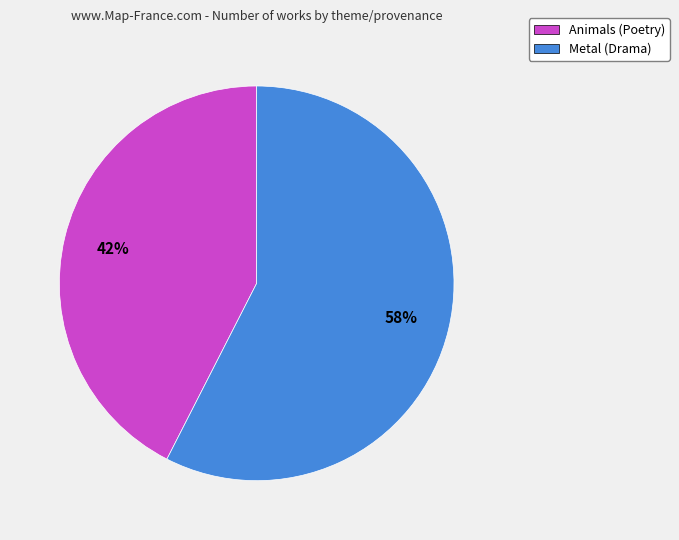

Which slice is the smallest?

Animals (Poetry)